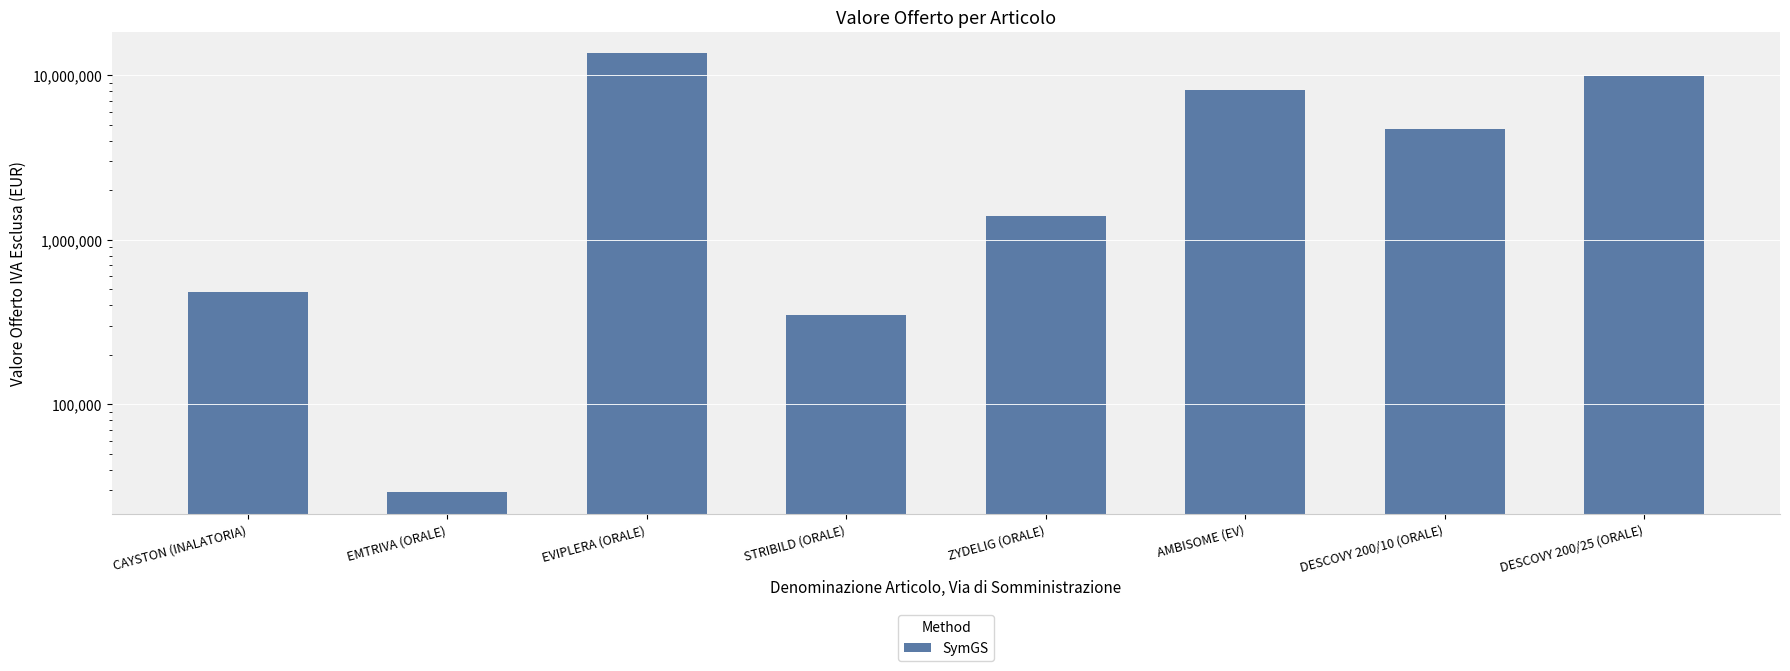

What is the maximum value shown in the chart?

13608205.7